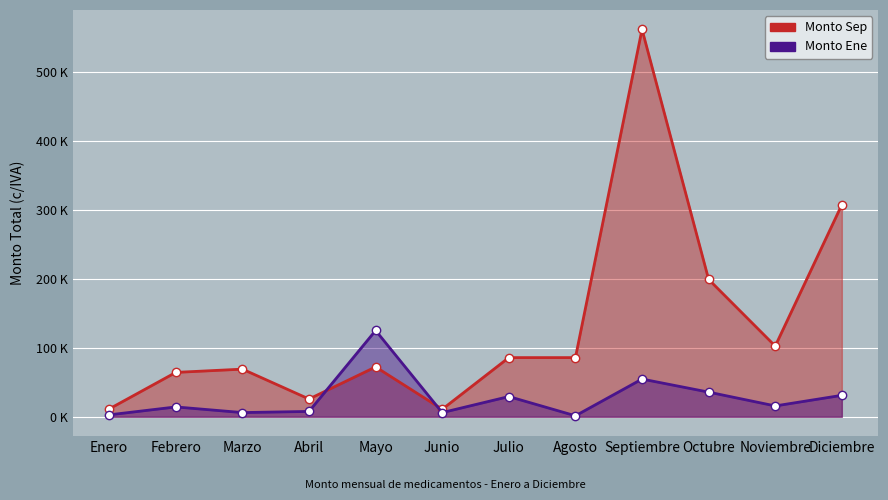

Between which two adjacent categories do Monto Sep and Monto Ene first intersect?

Abril and Mayo